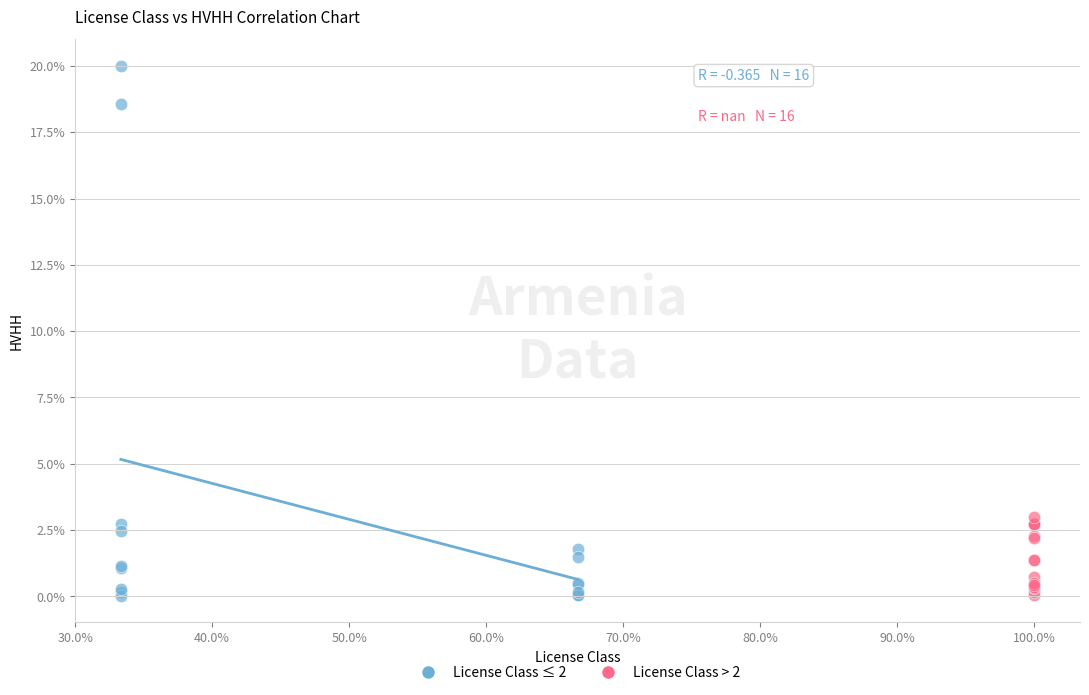

What are all the series names shown in the legend?

License Class ≤ 2, License Class > 2